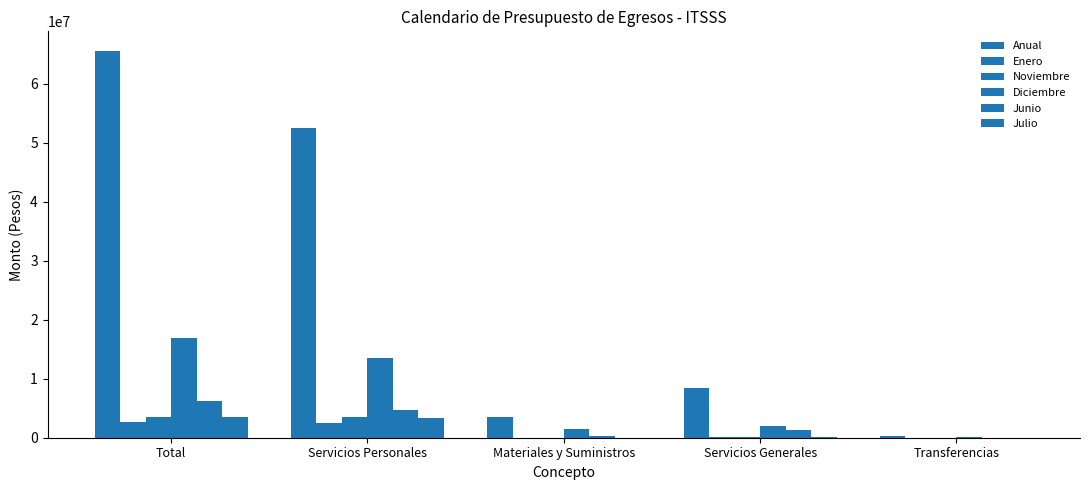

Is it true that Enero equals 2695652.0 at Total?

True